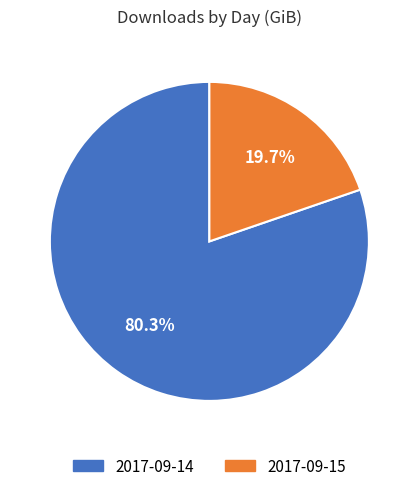

How many slices are in this pie chart?

2